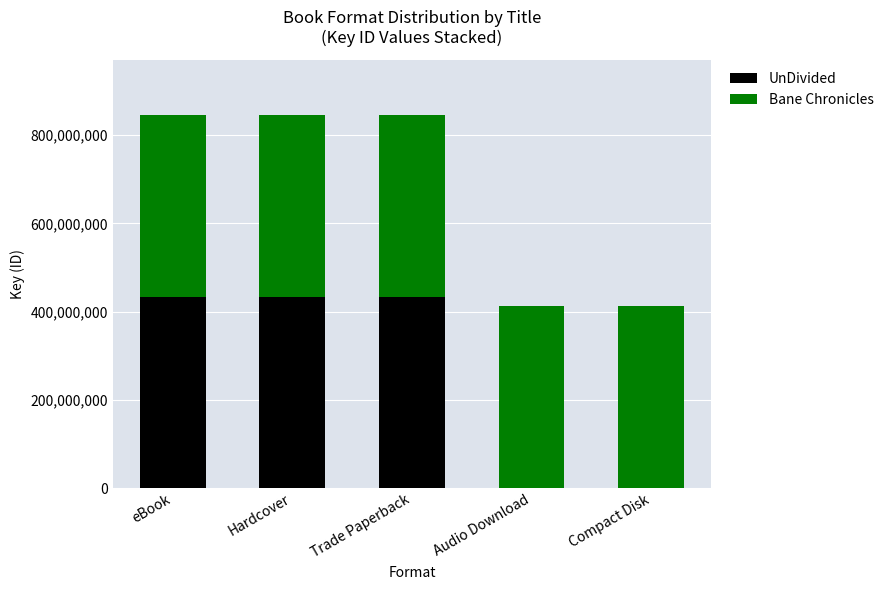

Reading left to right, what are the values for UnDivided?

eBook=433073317	Hardcover=433073317	Trade Paperback=433073317	Audio Download=0	Compact Disk=0